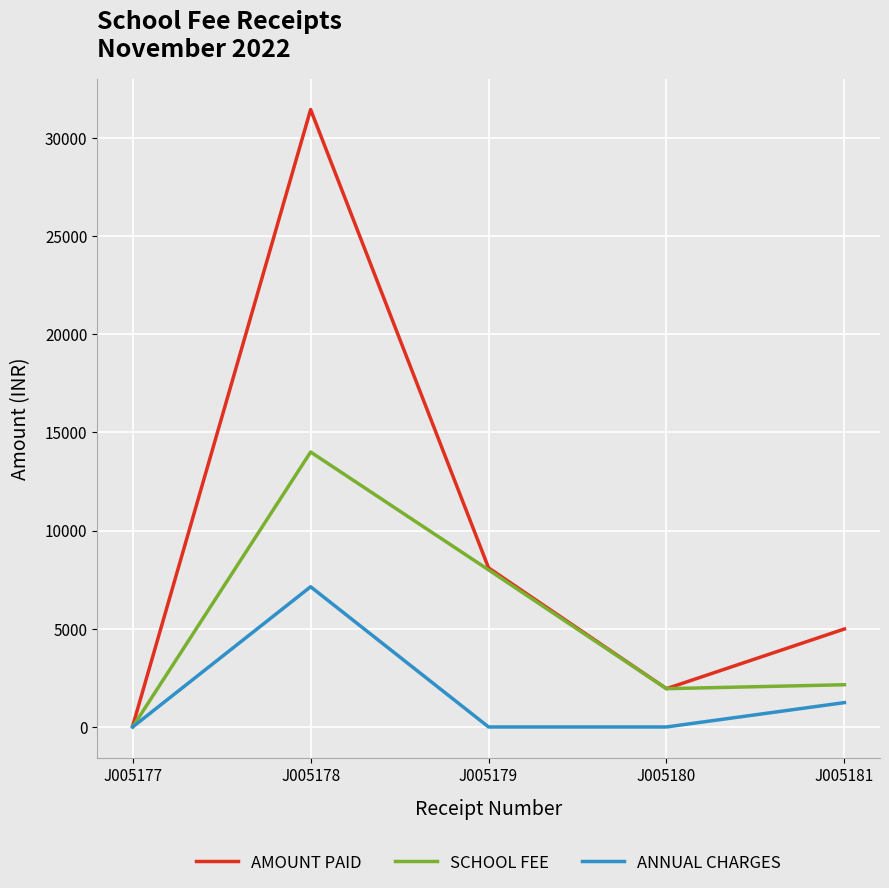

The value of AMOUNT PAID at J005181 is 4990. True or false?

True